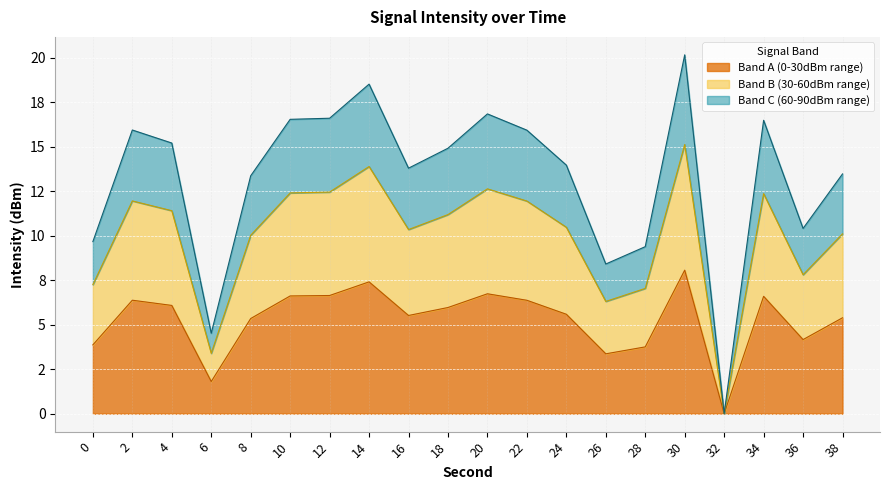

List the labels in order of value, smallest first.

32, 6, 26, 28, 0, 36, 8, 38, 16, 24, 18, 4, 22, 2, 34, 10, 12, 20, 14, 30